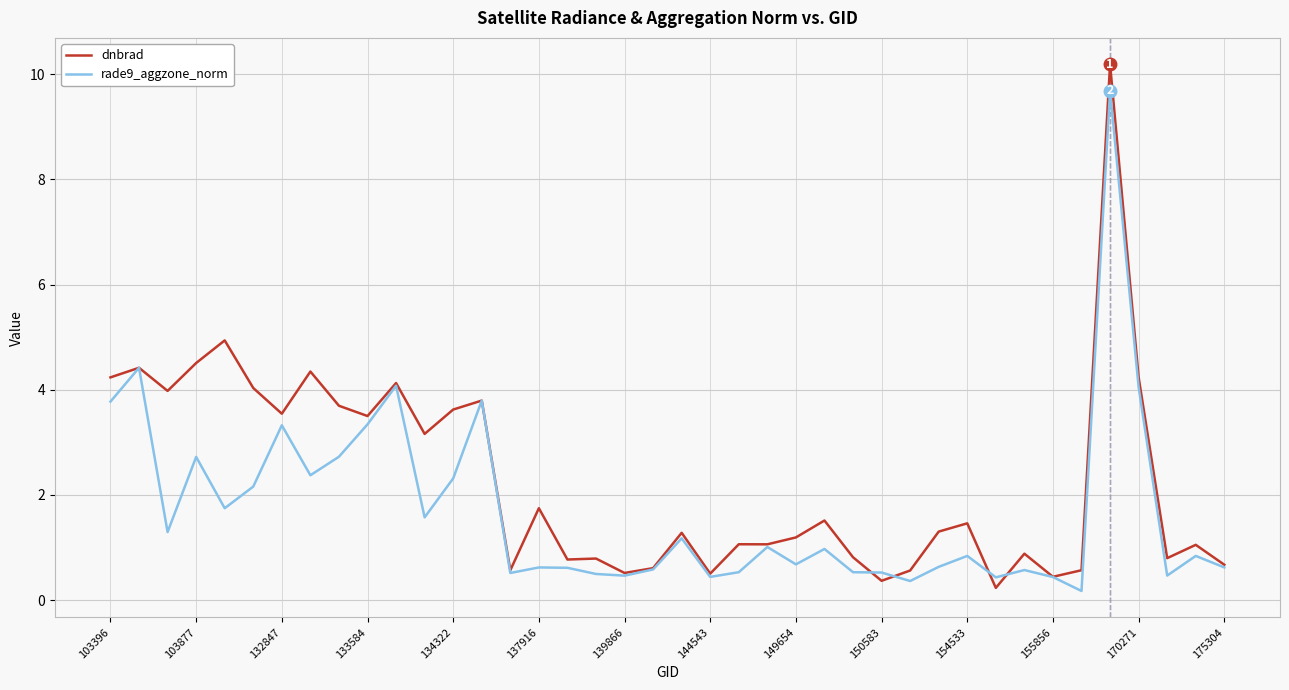

What is the maximum value for dnbrad?

10.2